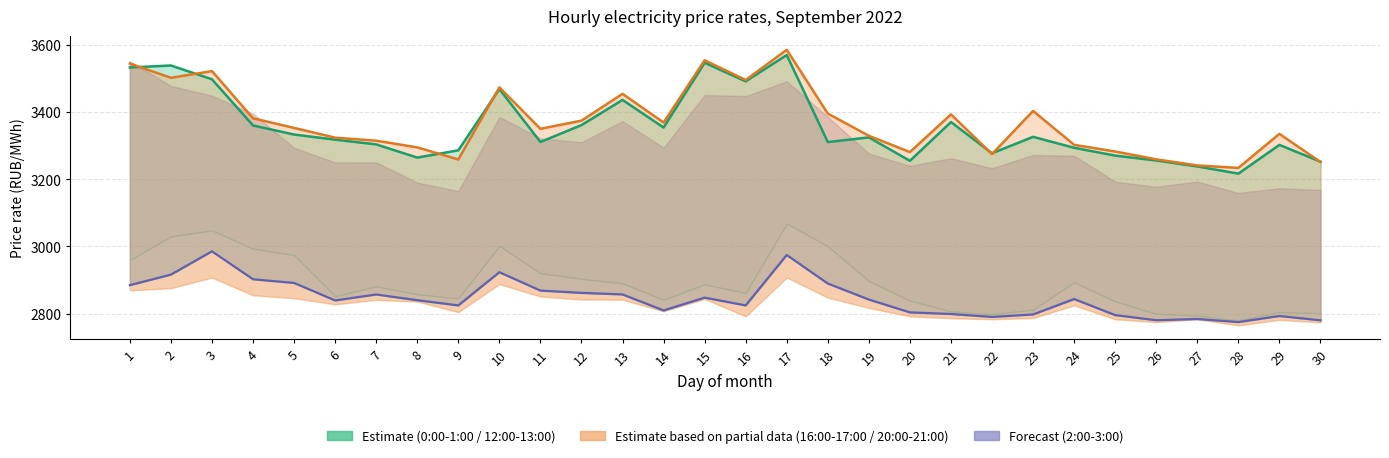

Is the value of 1:00-2:00 at 12 greater than the value of 16:00-17:00 at 29?

No